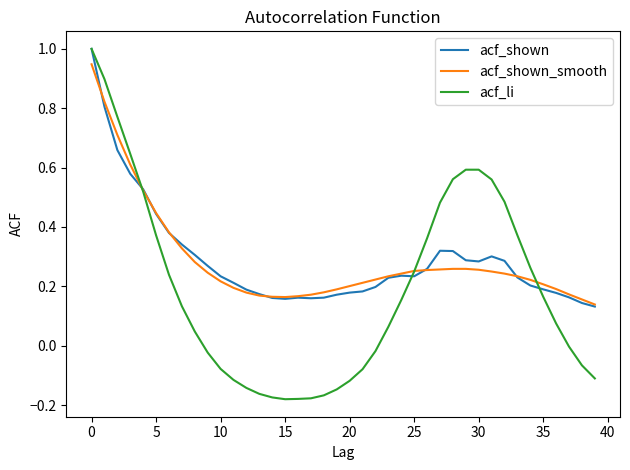

What is the maximum value shown in the chart?

1.0